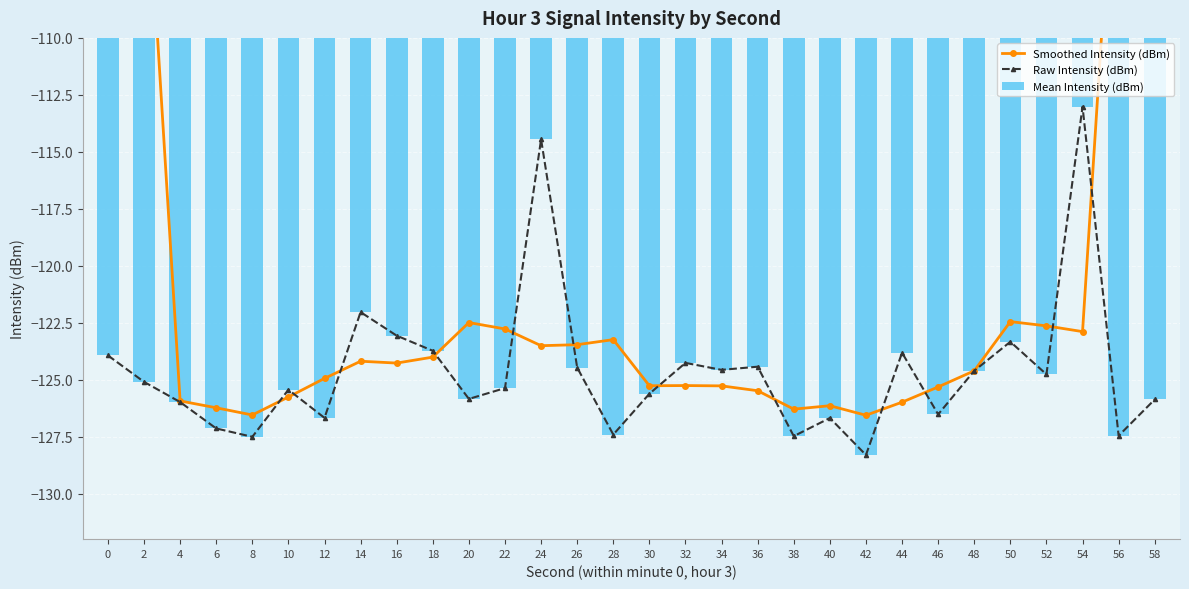

What is the difference between the maximum and minimum values in the Smoothed Intensity (dBm) series?

53.3